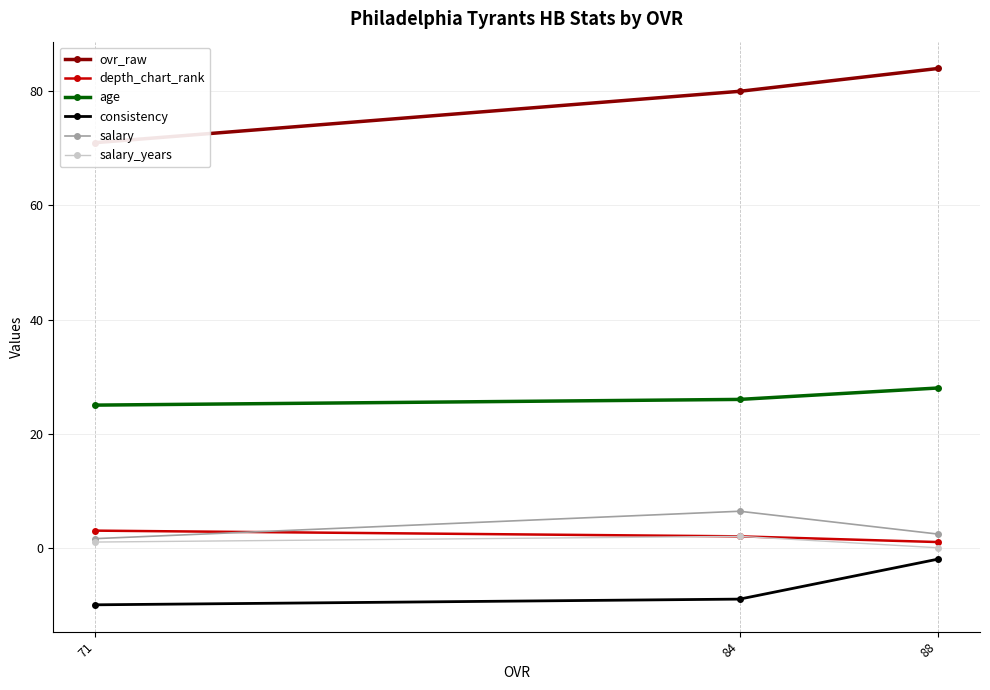

Reading left to right, what are all the values shown in this chart?

ovr_raw: 71.0	80.0	84.0
depth_chart_rank: 3.0	2.0	1.0
age: 25.0	26.0	28.0
consistency: -10.0	-9.0	-2.0
salary: 1.6	6.4	2.4
salary_years: 1.0	2.0	0.0